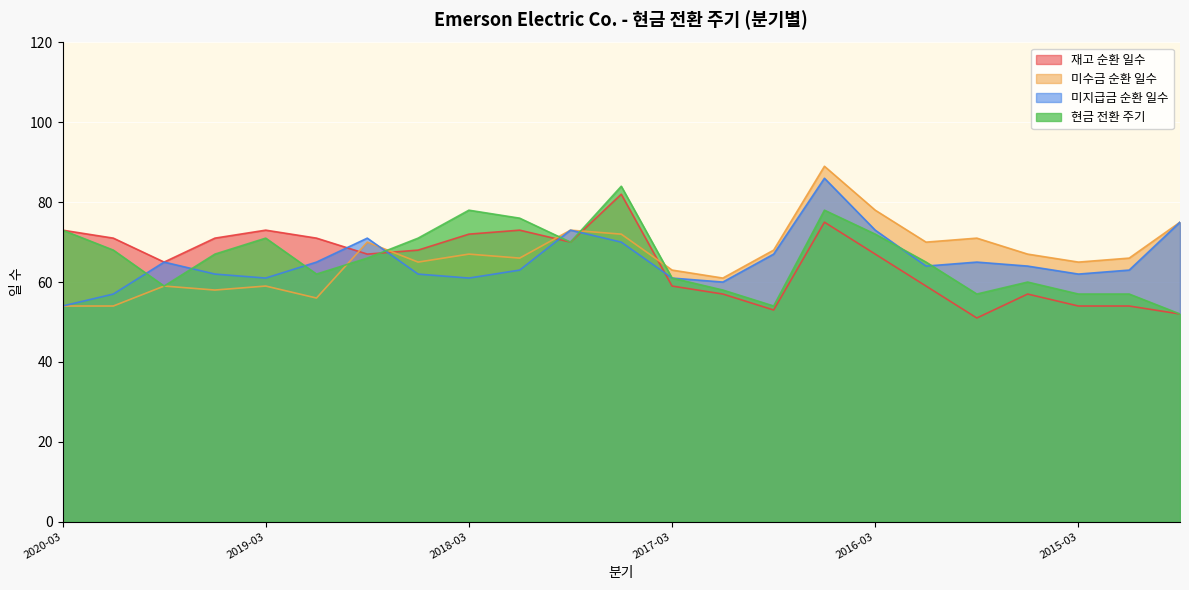

How many intersections are there between 미지급금 순환 일수 and 미수금 순환 일수?

1